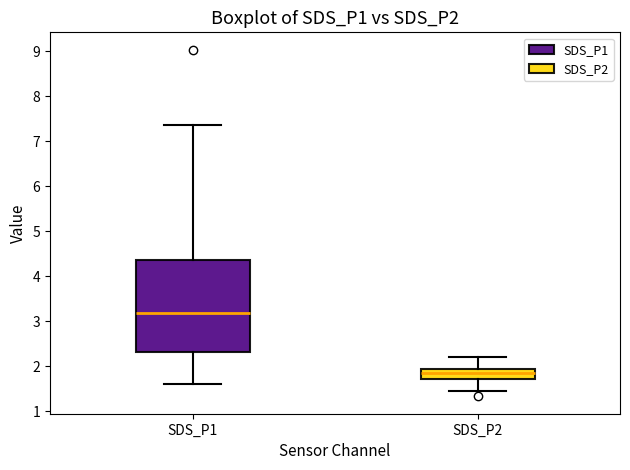

Which box's median line is the highest?

SDS_P1